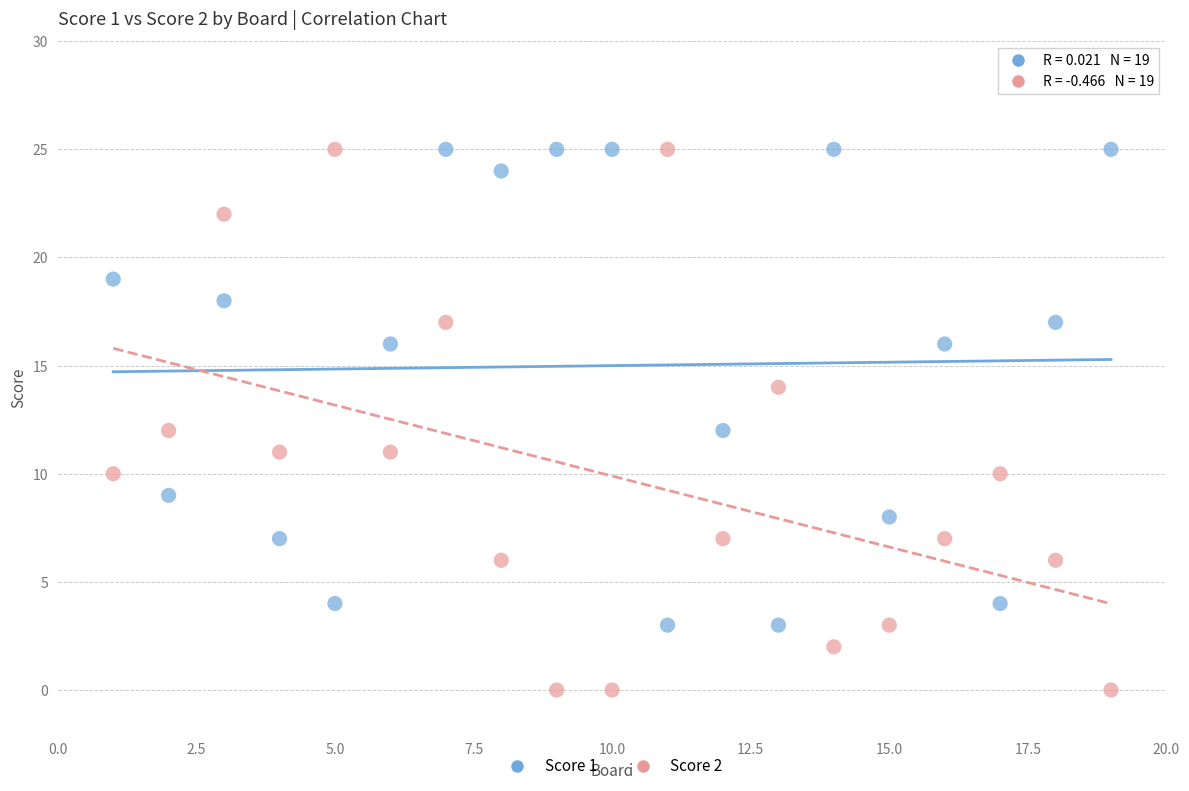

What is the X range (max minus min) for the scatter plot?

18